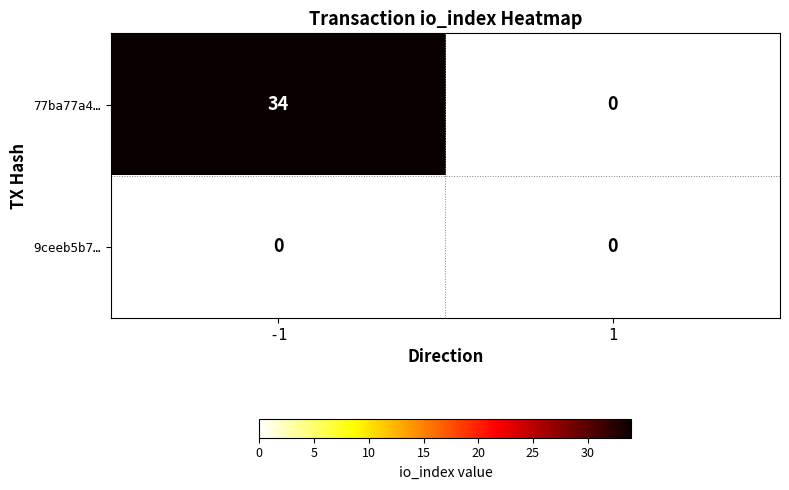

Rank the series by their average value, from highest to lowest.

77ba77a4…, 9ceeb5b7…